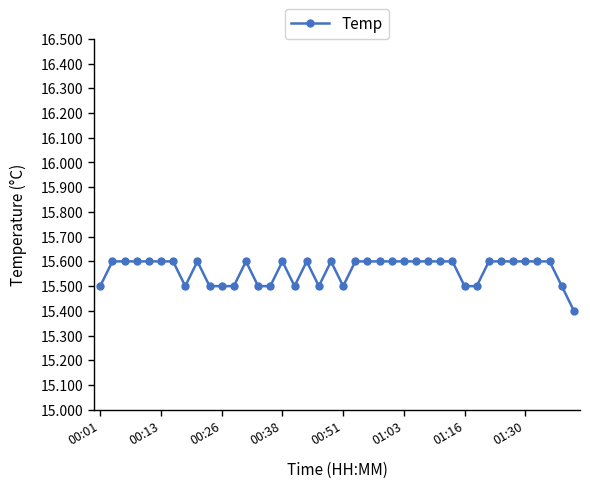

True or false: there are more than 1 points higher than both neighbors.

True